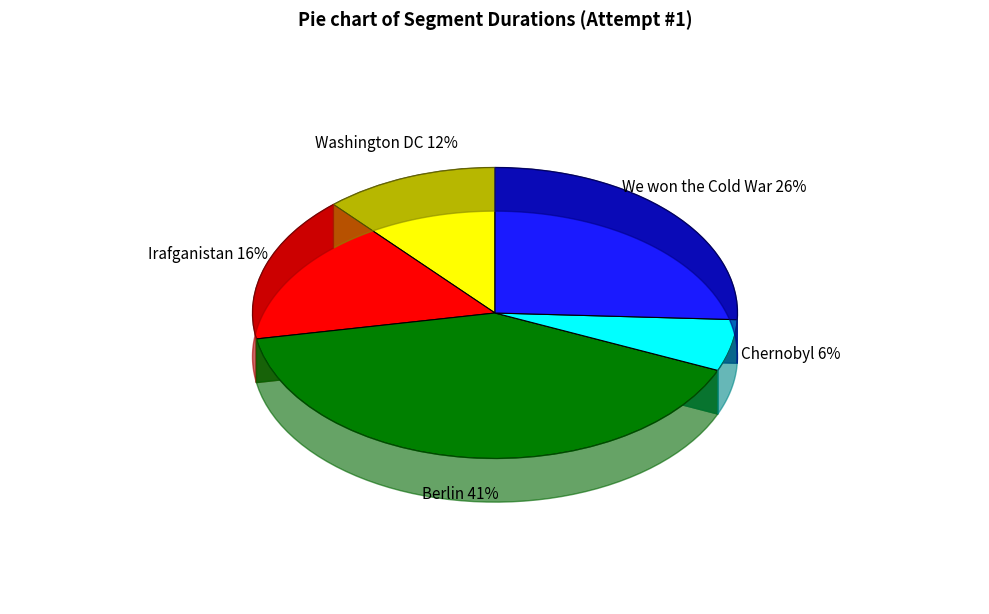

Rank the categories by value from lowest to highest.

Chernobyl, Washington DC, Irafganistan, We won the Cold War, Berlin